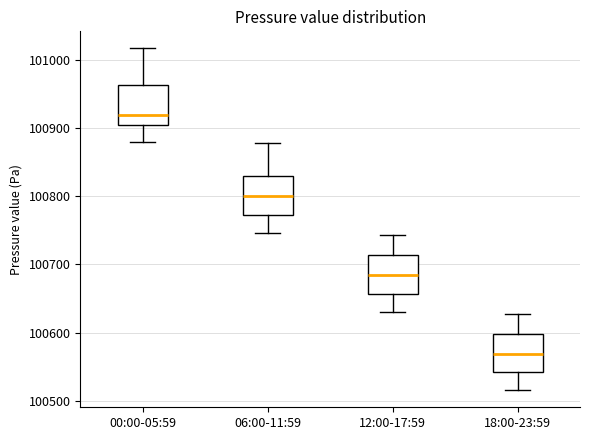

Where does the lower whisker of the box for 18:00-23:59 end on the y-axis? The values are not printed on the chart, so give them approximately, as read against the axis.

100520